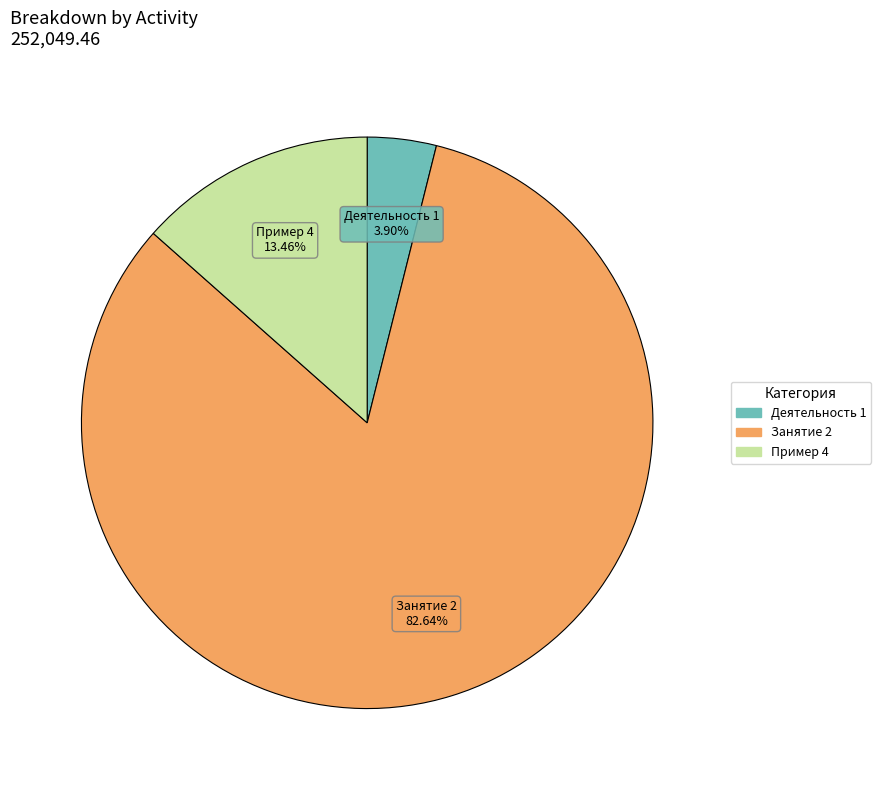

Does any single category account for the majority?

Yes